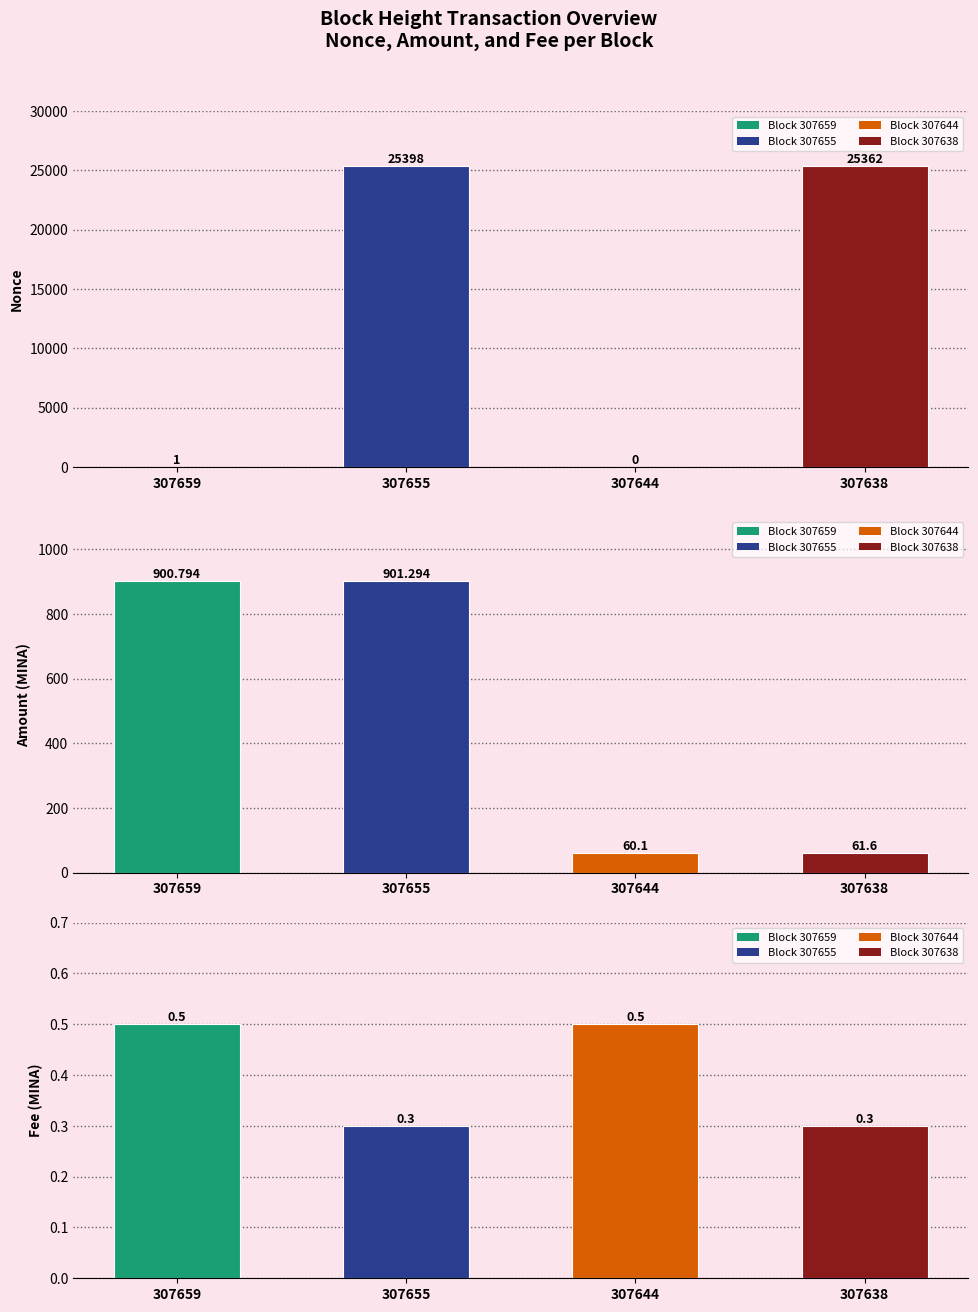

At 307644, list the series in order from largest to smallest.

Amount, Fee, Nonce